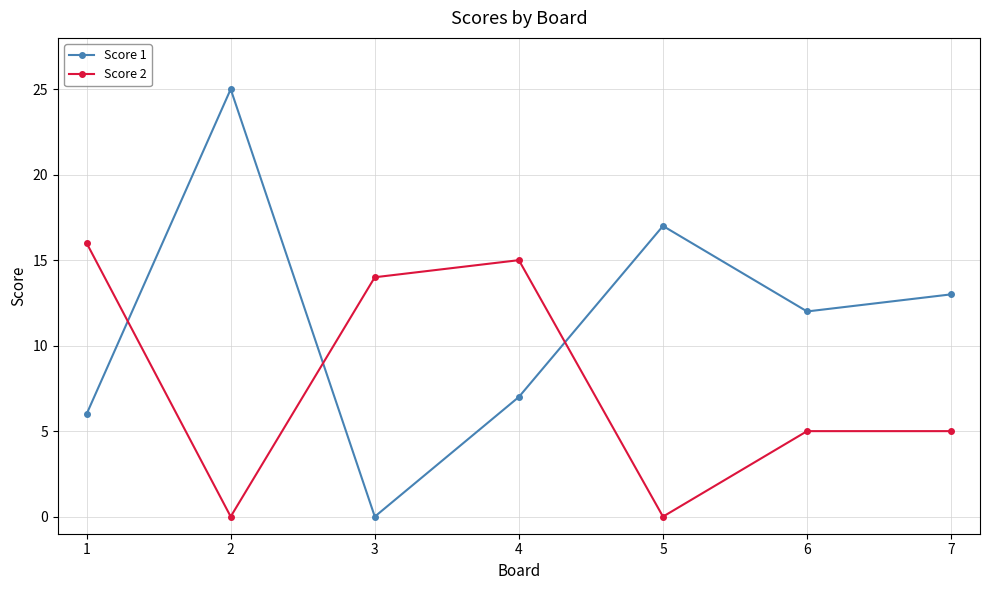

Which series has the largest total across all categories?

Score 1